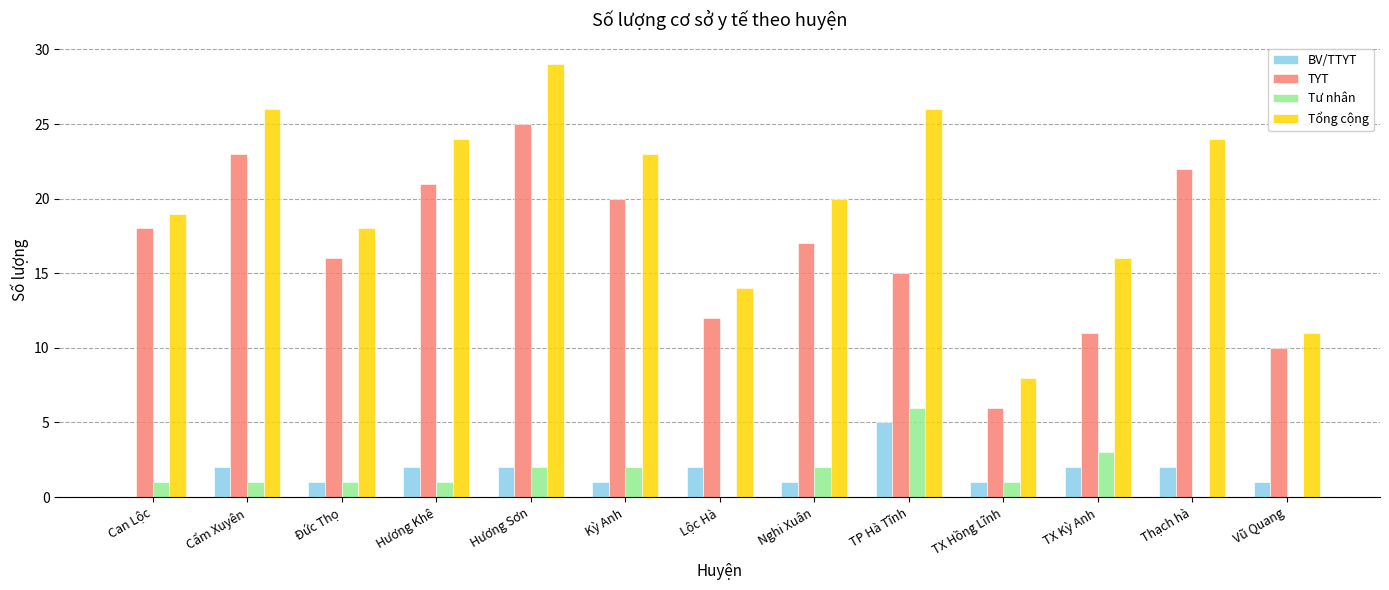

Are the bars horizontal?

No